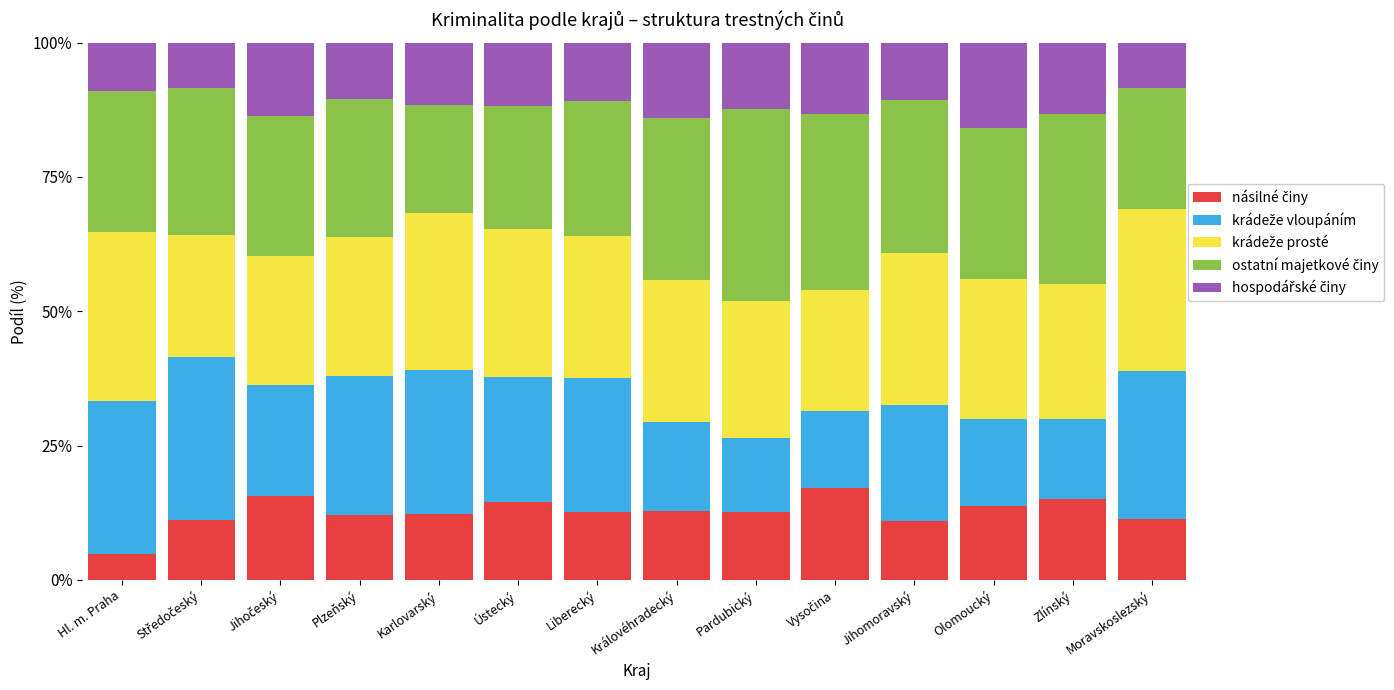

What is the difference between the násilné činy values at Hl. m. Praha and Liberecký?

7.9